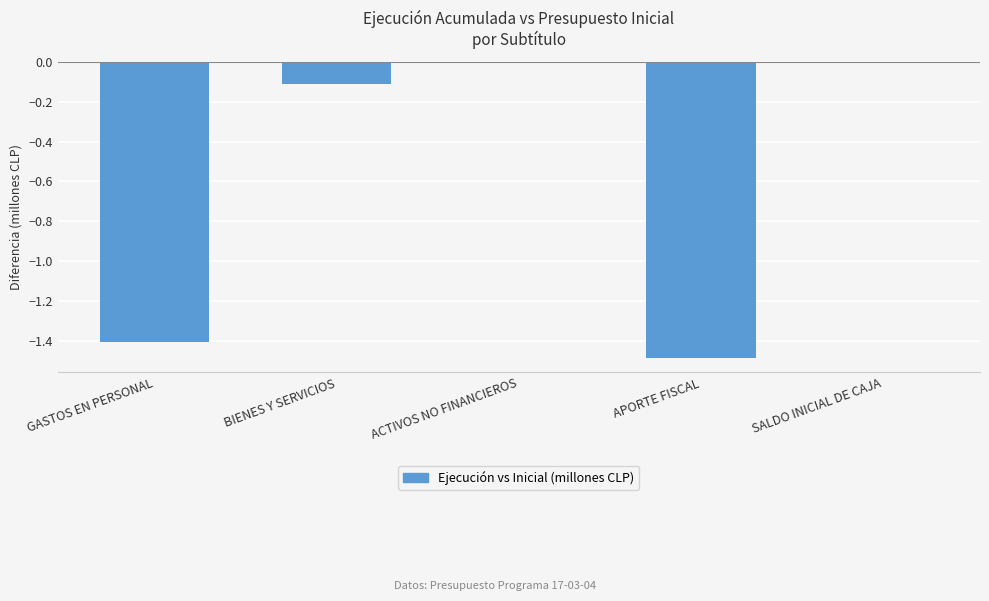

The value at GASTOS EN PERSONAL is -1.9. True or false?

False